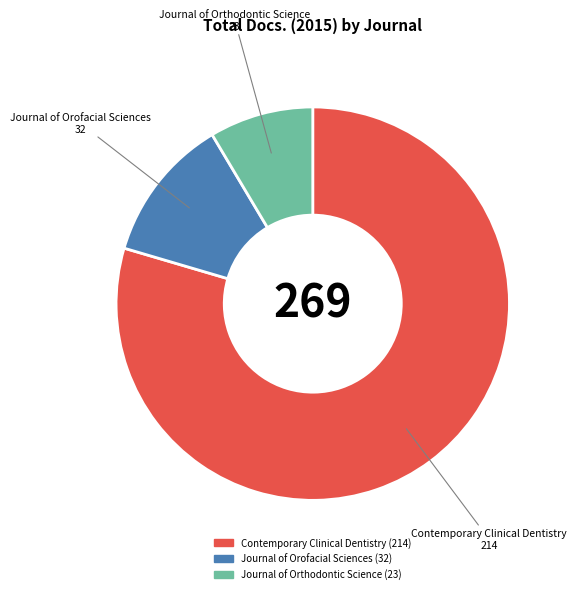

Is Journal of Orthodontic Science 23 the majority of the pie?

No